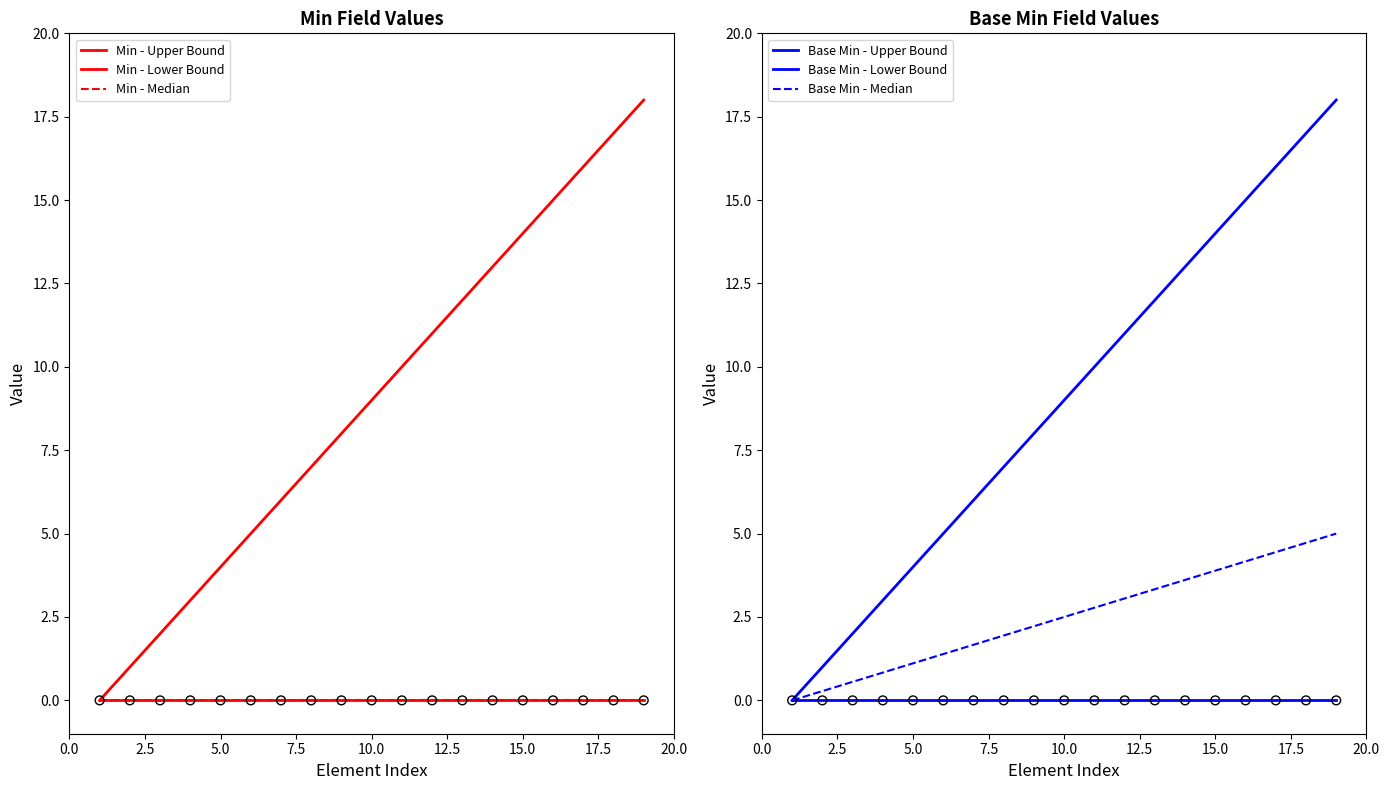

Which series has the largest total across all categories?

Min - Upper Bound